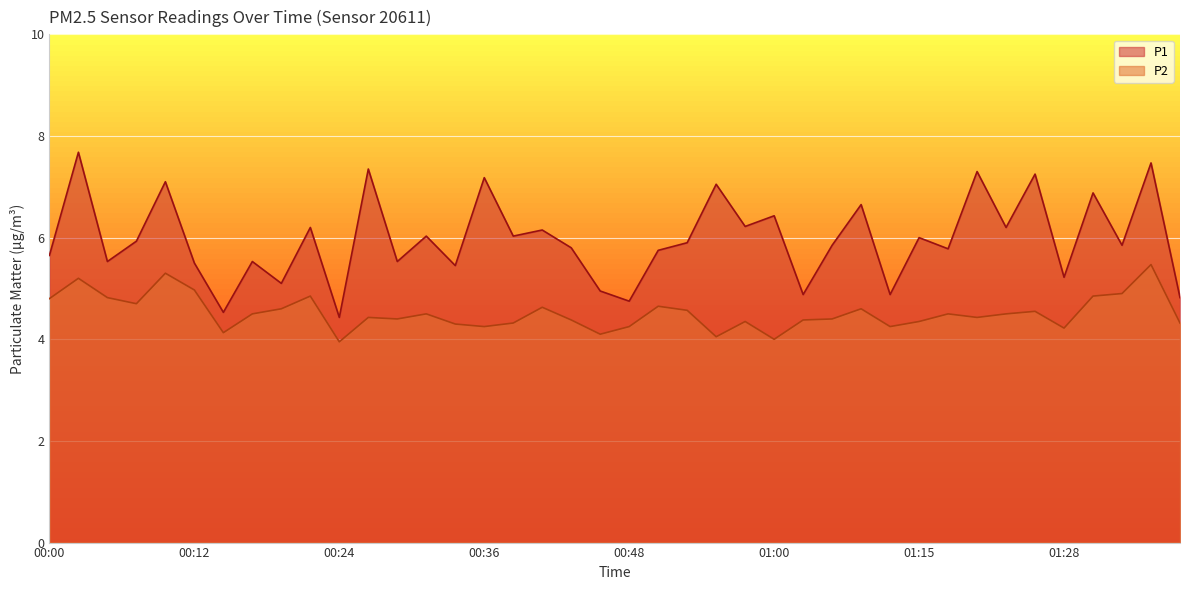

Rank the series by their average value, from lowest to highest.

P2, P1